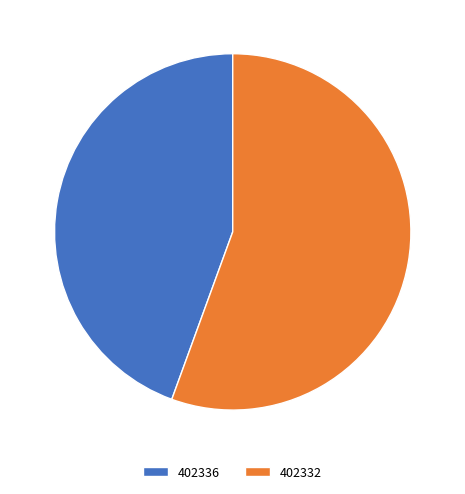

Does any single category account for the majority?

Yes